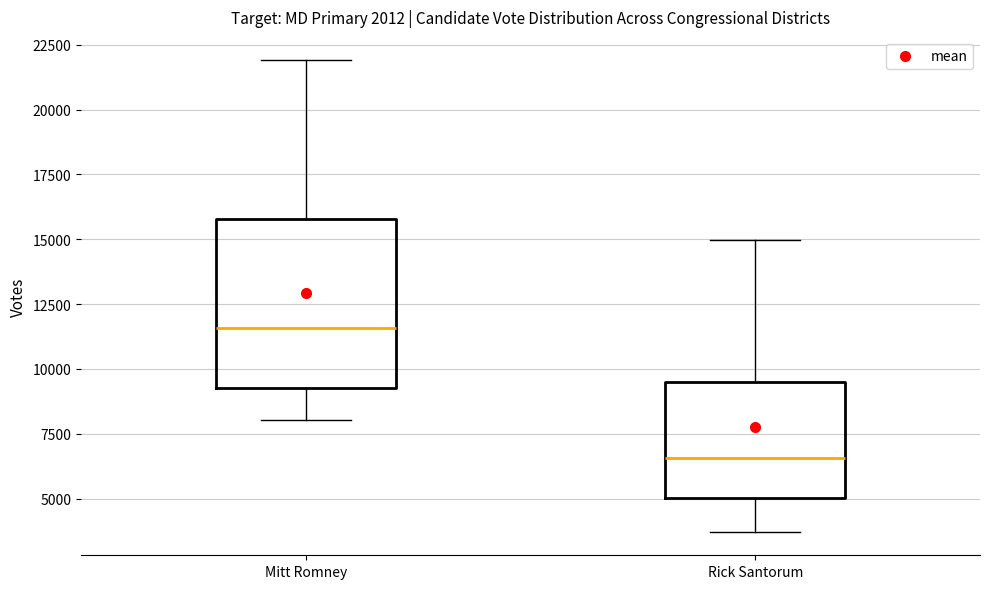

Where does the lower whisker of the box for Mitt Romney end on the y-axis? The values are not printed on the chart, so give them approximately, as read against the axis.

8000